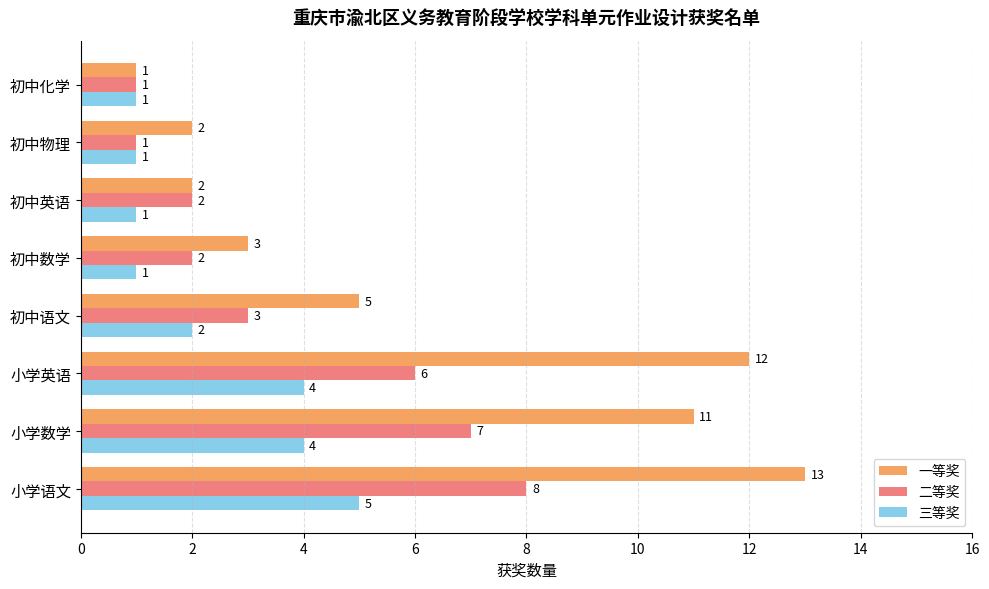

What is the sum of the 一等奖 values at 初中物理 and 小学语文?

15